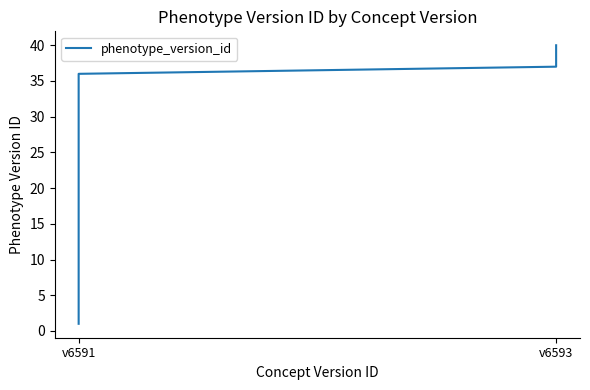

What is the greatest value displayed?

40